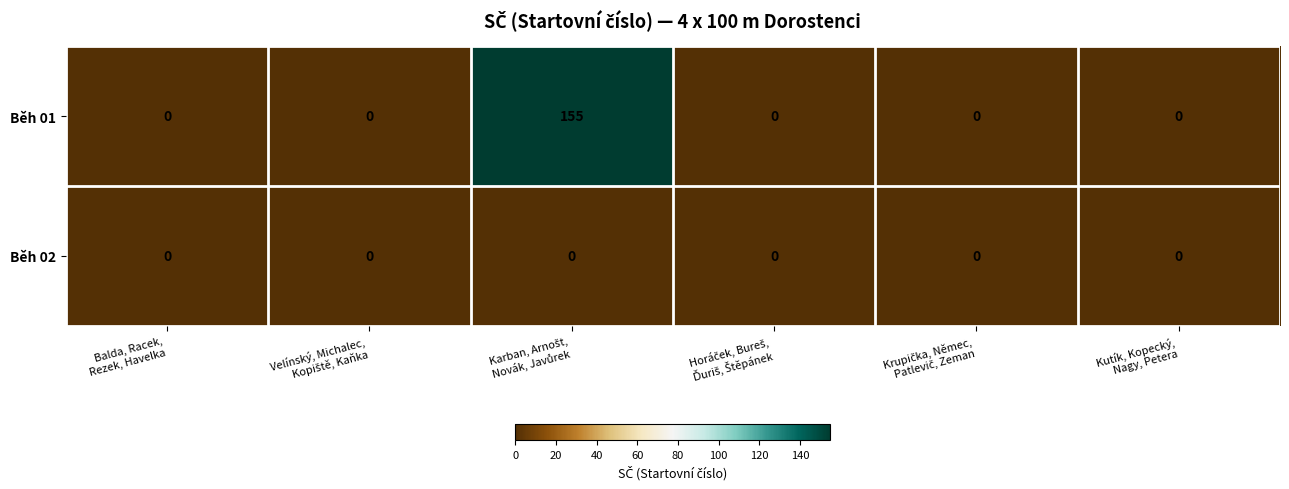

Reading right to left, what are all the values shown in this chart?

Běh 01: 0	0	0	155	0	0
Běh 02: 0	0	0	0	0	0